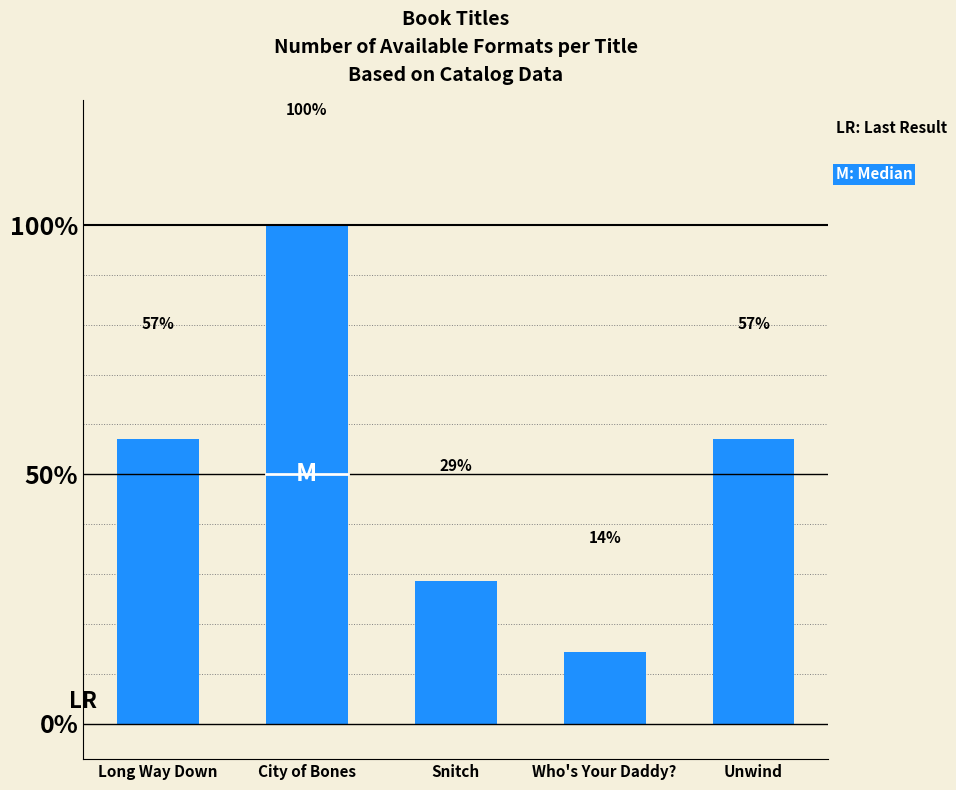

How many values are between 2 and 4?

3